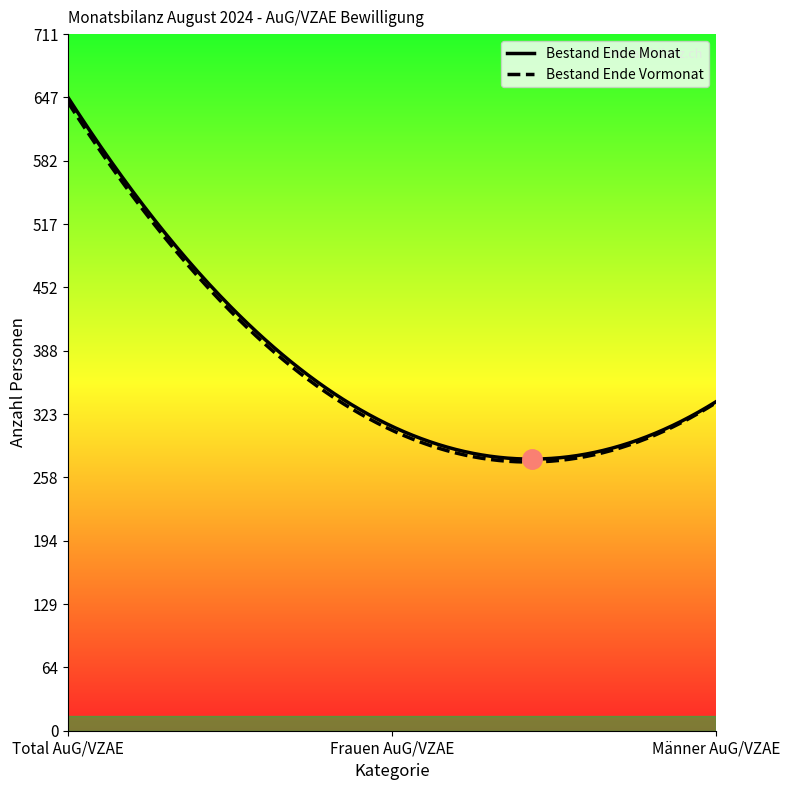

Which series has the widest spread of values?

Bestand Ende Monat